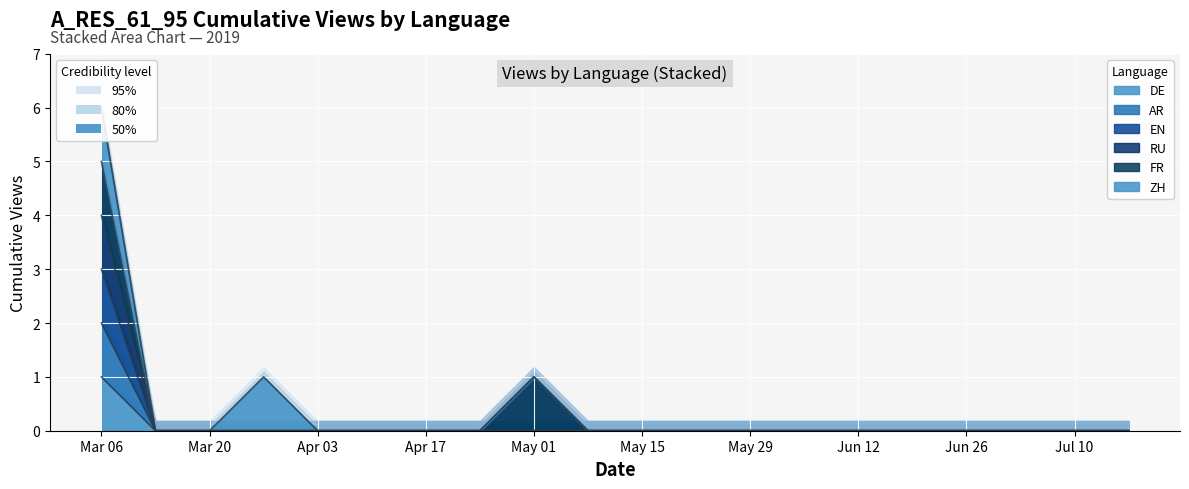

Which series has the widest spread of values?

RU